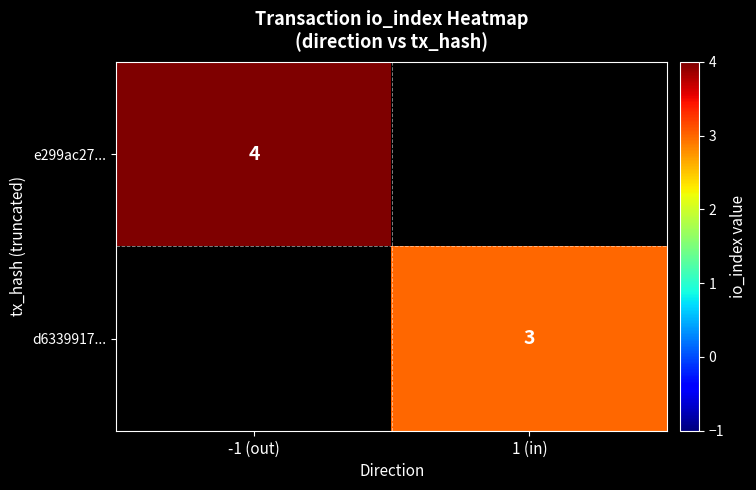

The d6339917... series shows 3 at 1 (in). True or false?

True